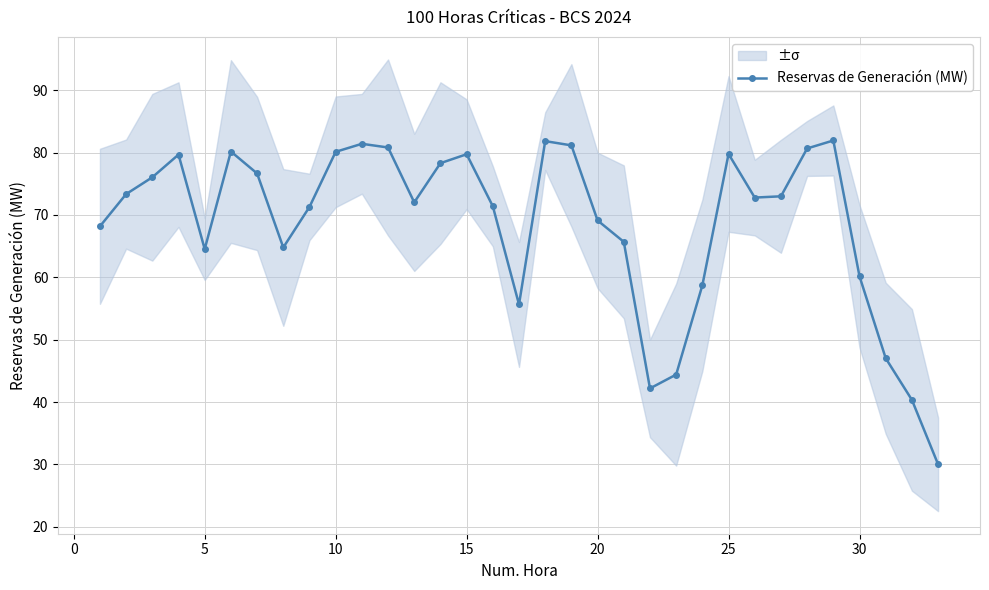

How many series are shown in this chart?

1